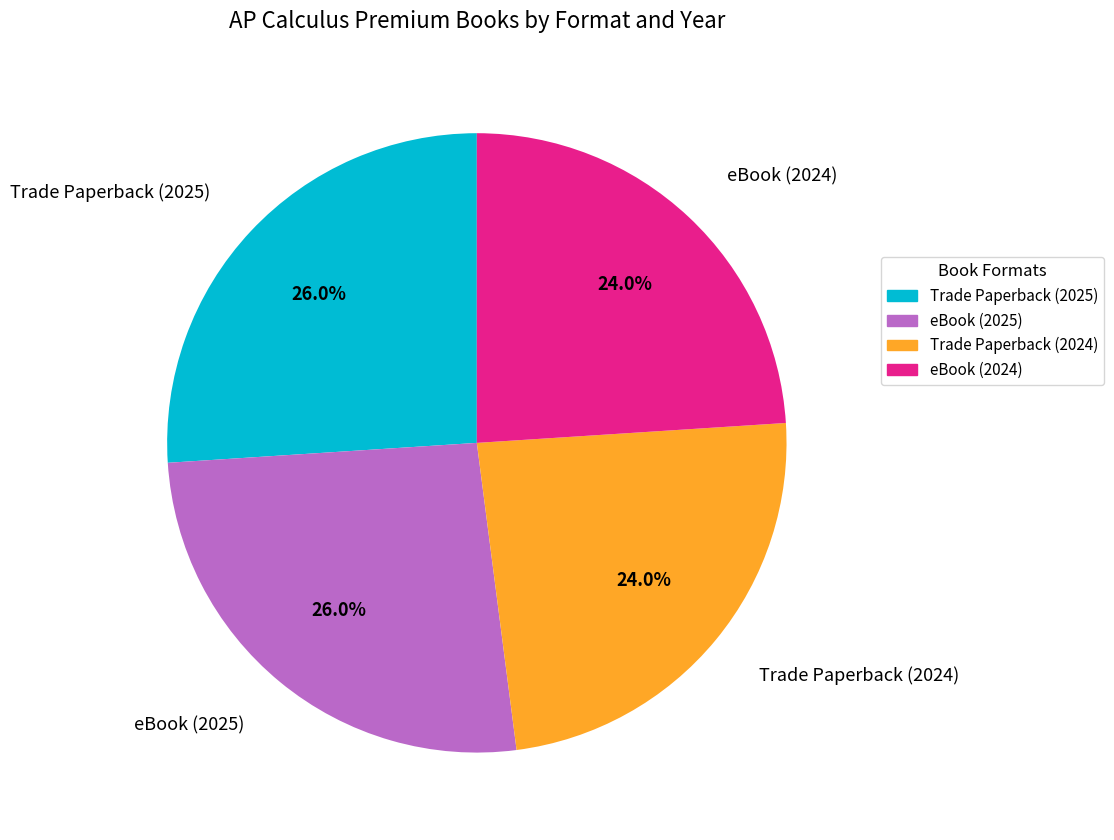

Combined, what portion of the pie is eBook (2024) and Trade Paperback (2025)?

50.0%